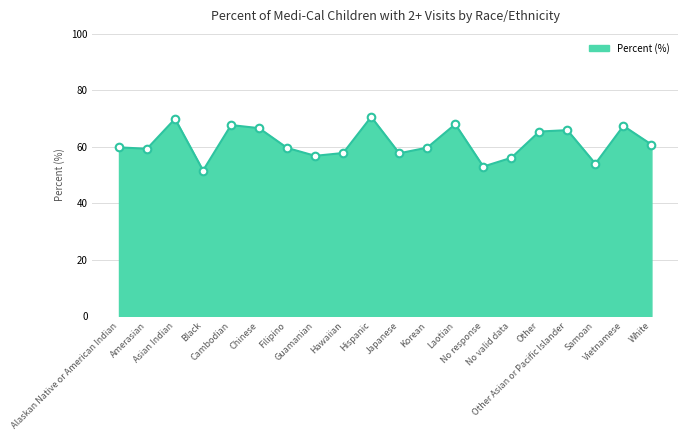

Approximately how many times larger is the value at No response compared to Samoan?

1.0